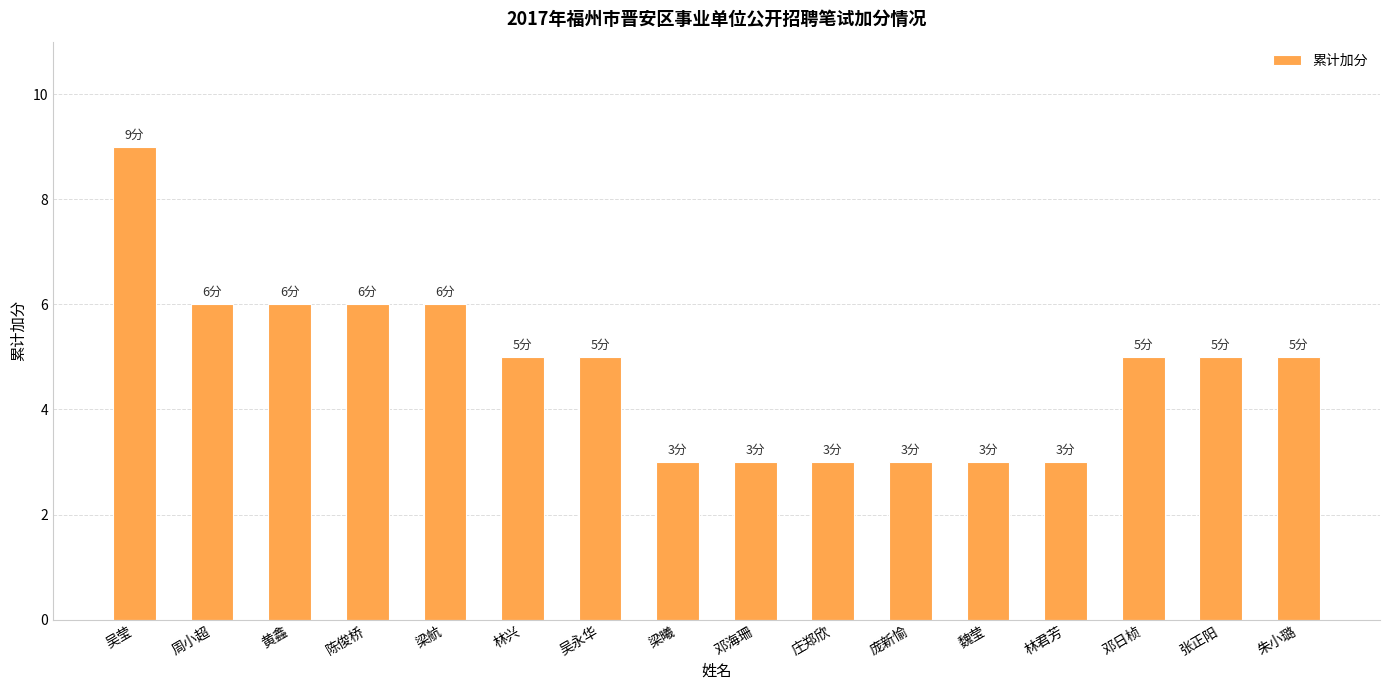

What is the ratio of the value at 张正阳 to the value at 周小超?

0.8